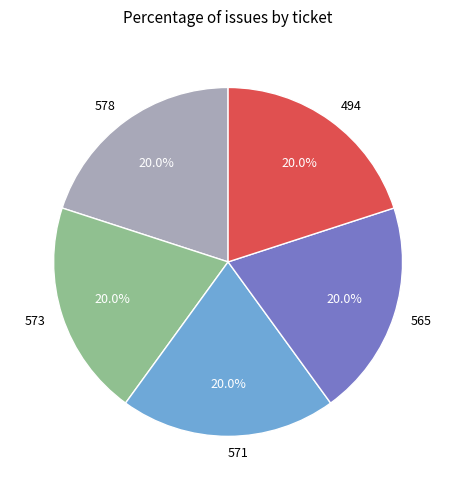

Does 573 represent more than half of the total?

No